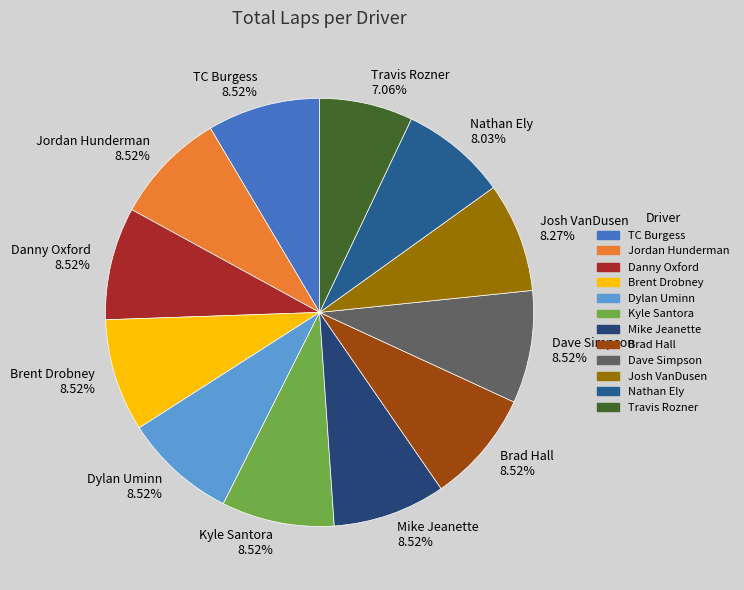

Which category has the smallest portion of the pie?

Travis Rozner